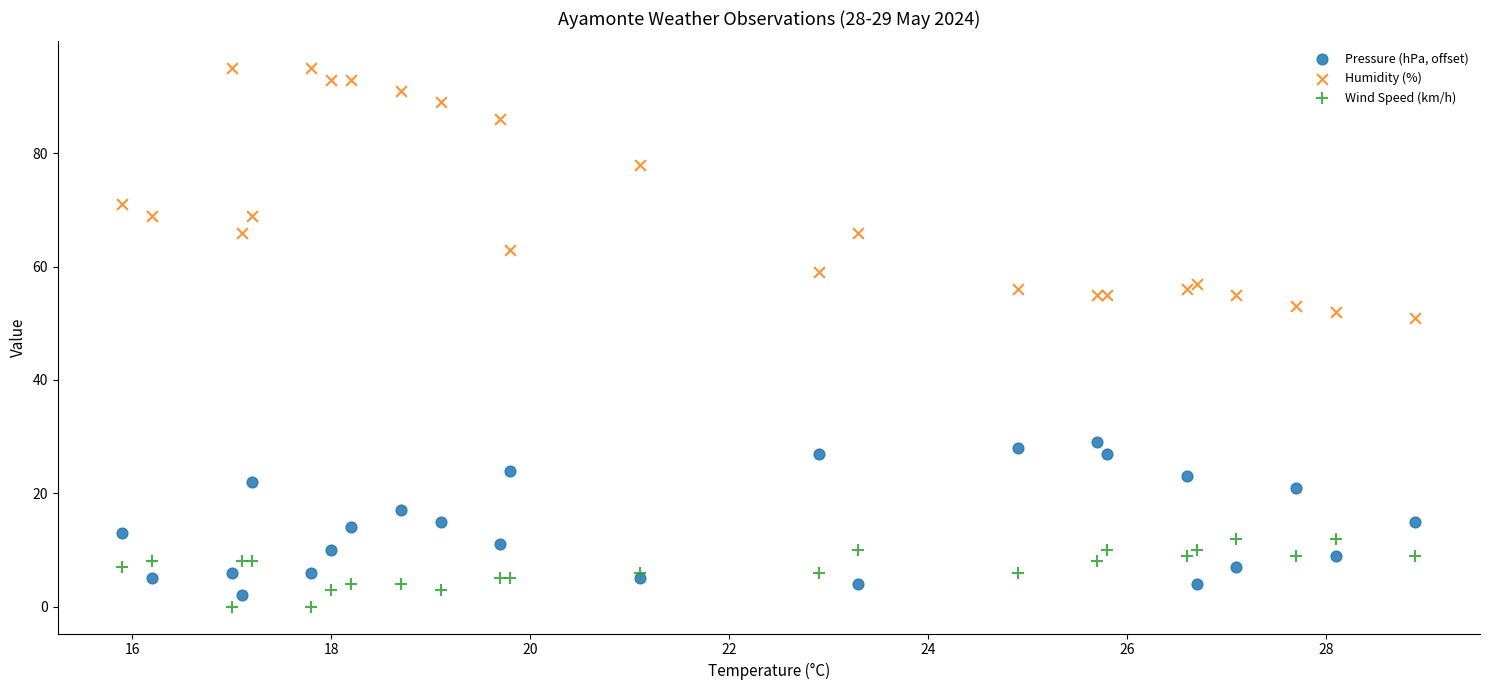

Which series has the largest Y range (max minus min)?

Humidity (%)